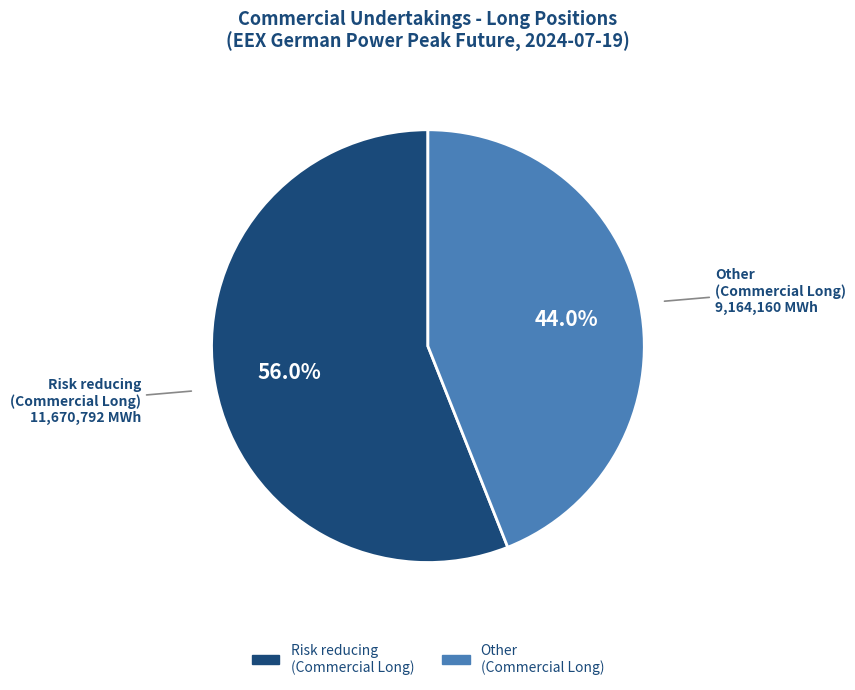

What is the ratio of the value at Other (Commercial Long) to the value at Risk reducing (Commercial Long)?

0.8